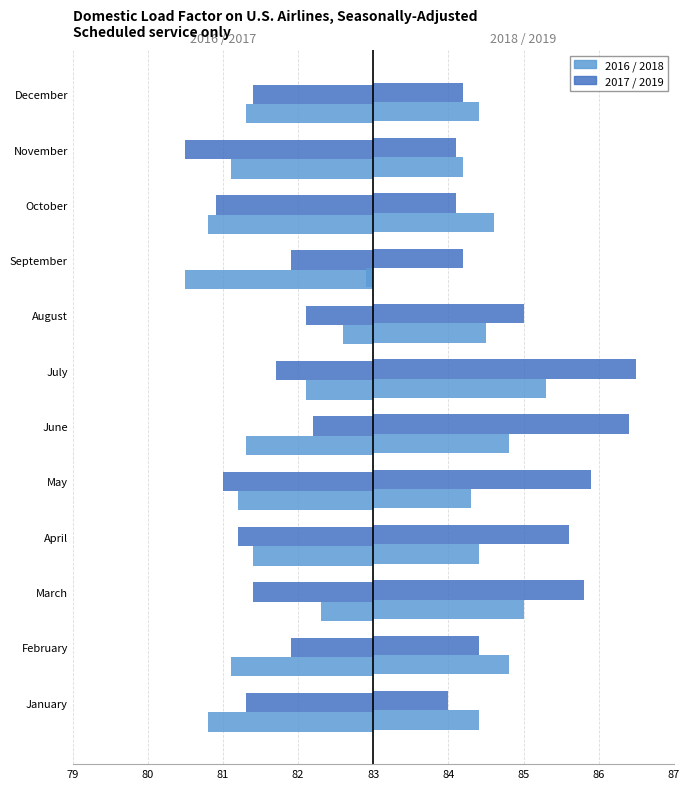

Is it true that 2018 equals 1.9 at May?

False